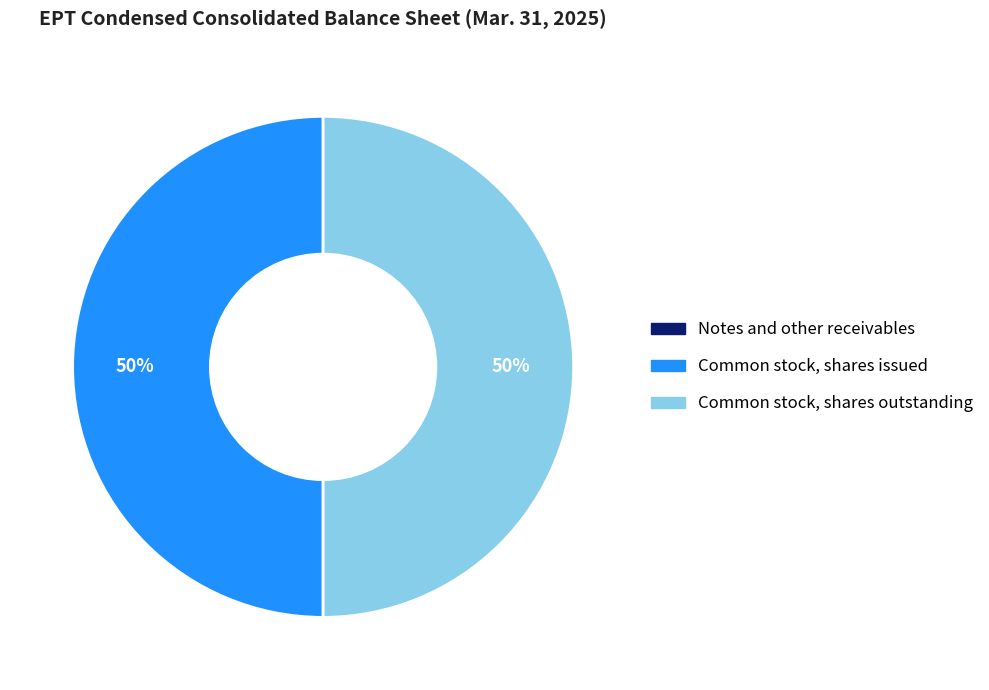

To the nearest percent, what is the difference between the largest and smallest slice percentages?

50%